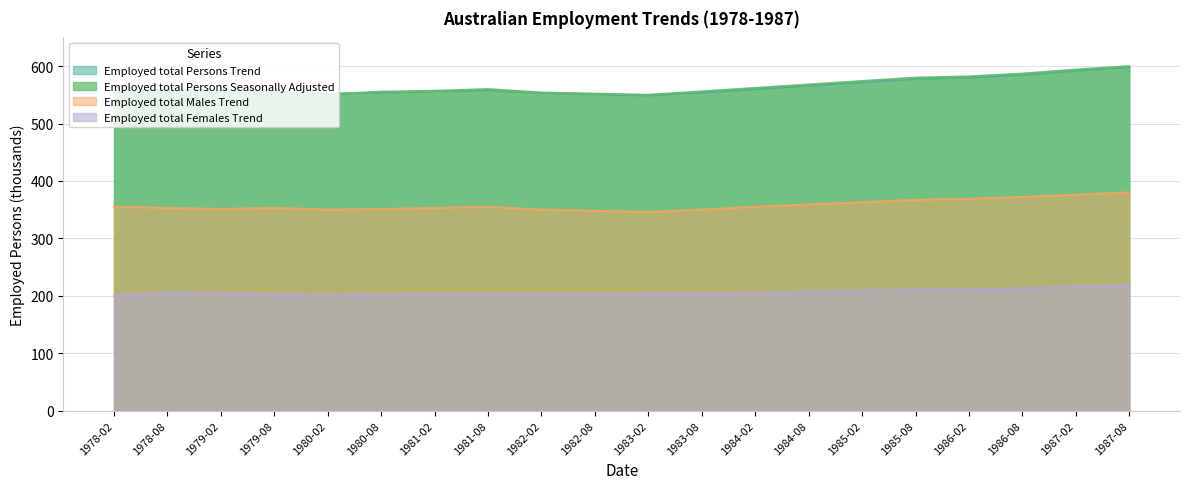

At which category does Employed total Males Trend reach its first local valley?

1979-02